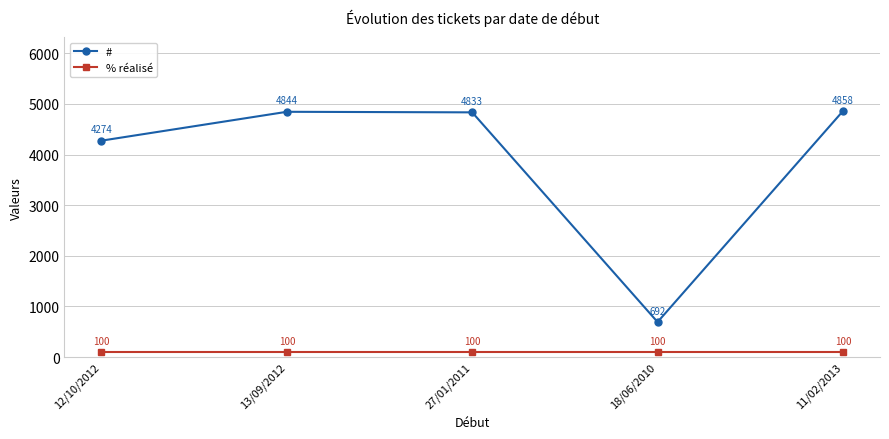

Reading left to right, what are all the values shown in this chart?

#: 4274	4844	4833	692	4858
% réalisé: 100	100	100	100	100